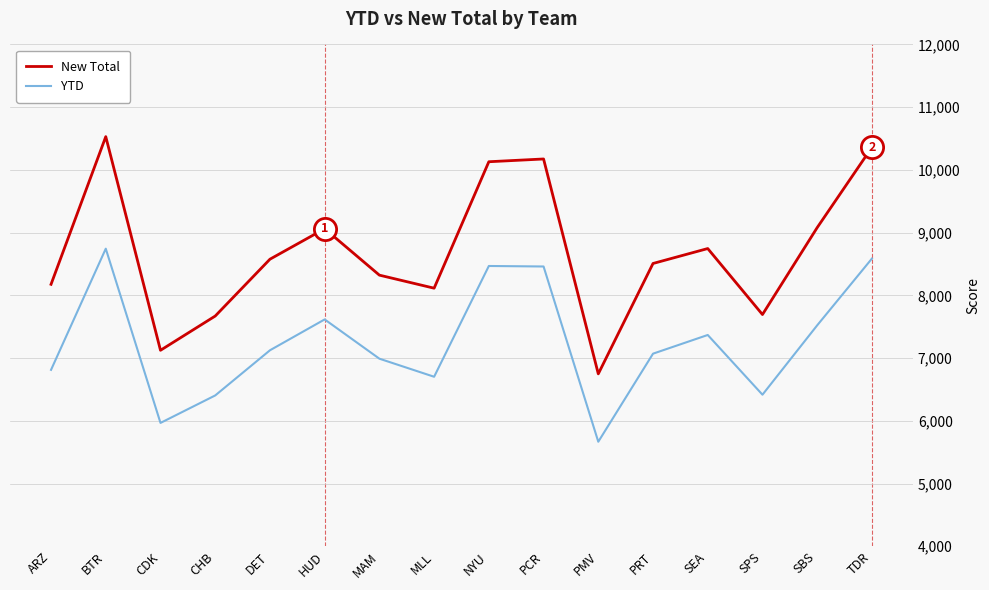

Is the value of YTD at BTR greater than the value of New Total at PRT?

Yes